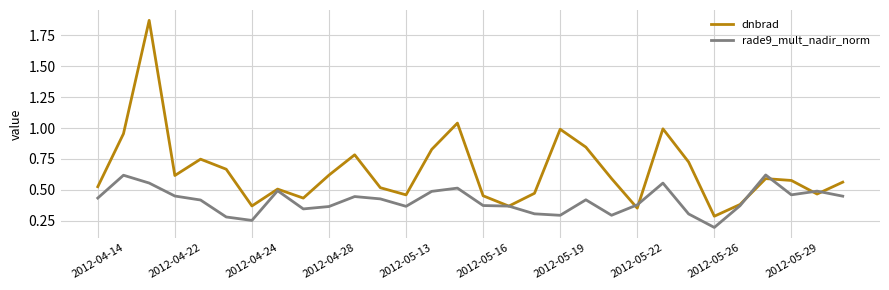

Which series has the largest range (max minus min)?

dnbrad